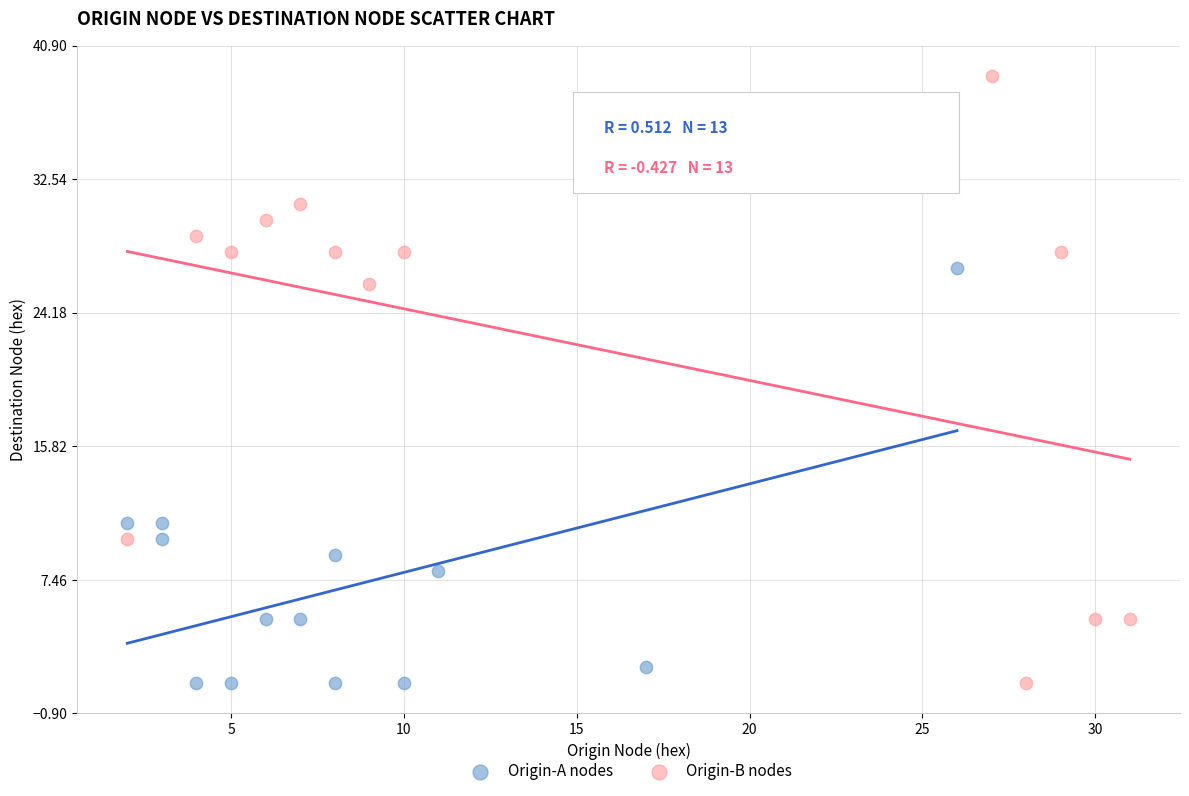

Which series reaches the maximum Y coordinate?

Origin-B nodes